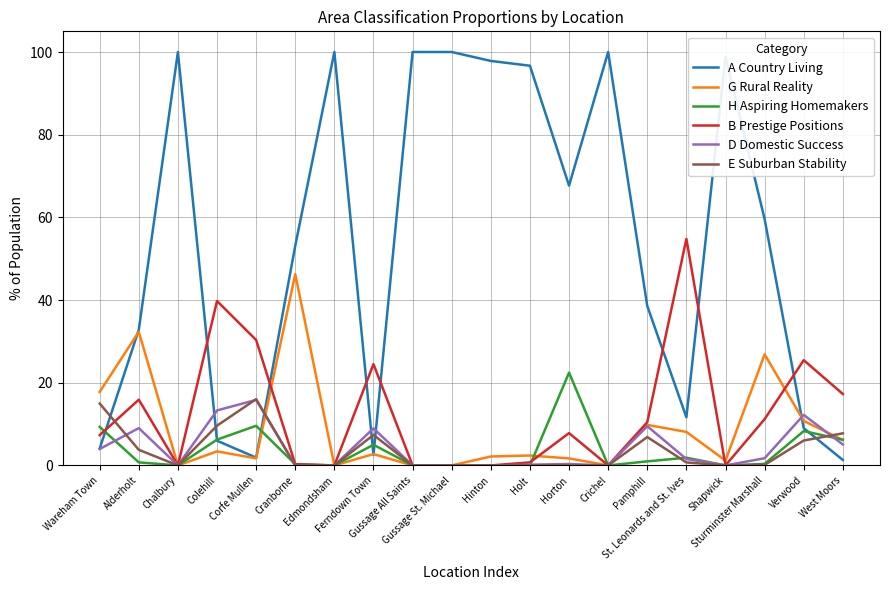

Is the value of H Aspiring Homemakers at Verwood greater than the value of A Country Living at St. Leonards and St. Ives?

No